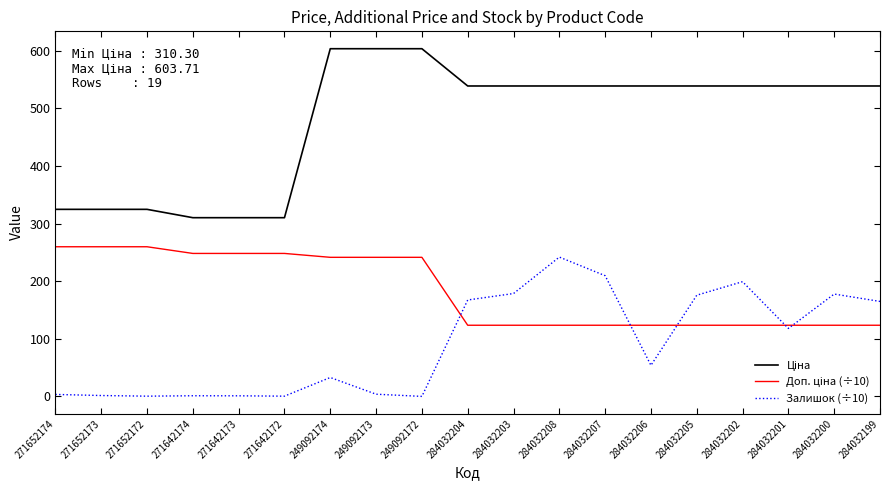

At which label is Залишок (÷10) closest to 120?

284032201